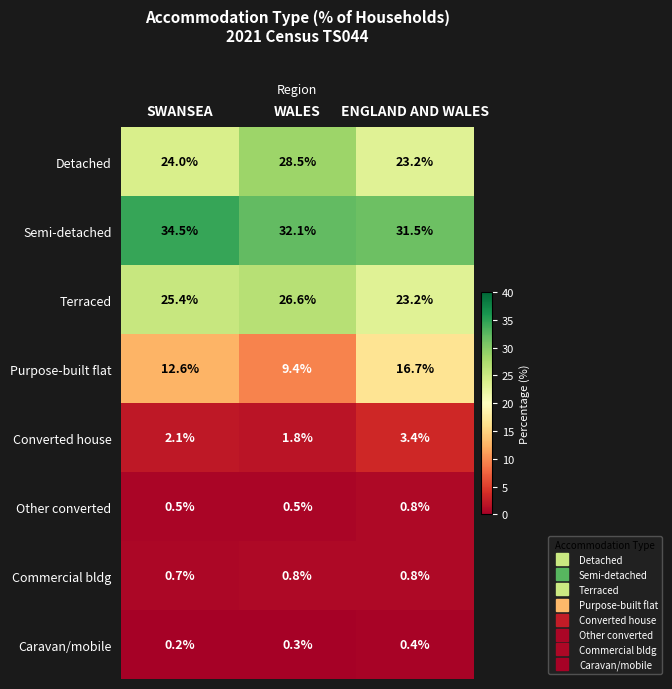

What is the total value across all series at ENGLAND AND WALES?

100.0